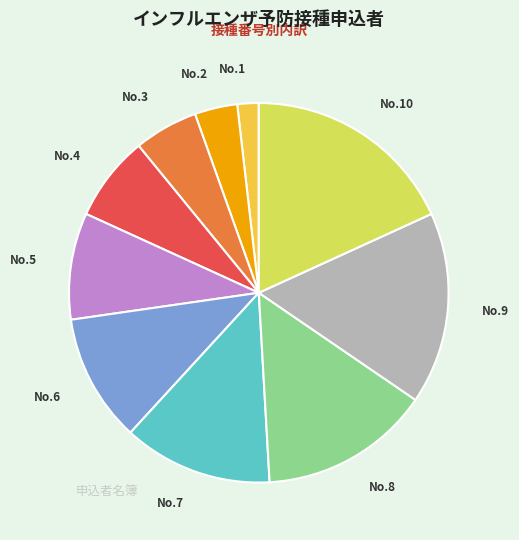

How many slices are in this pie chart?

10